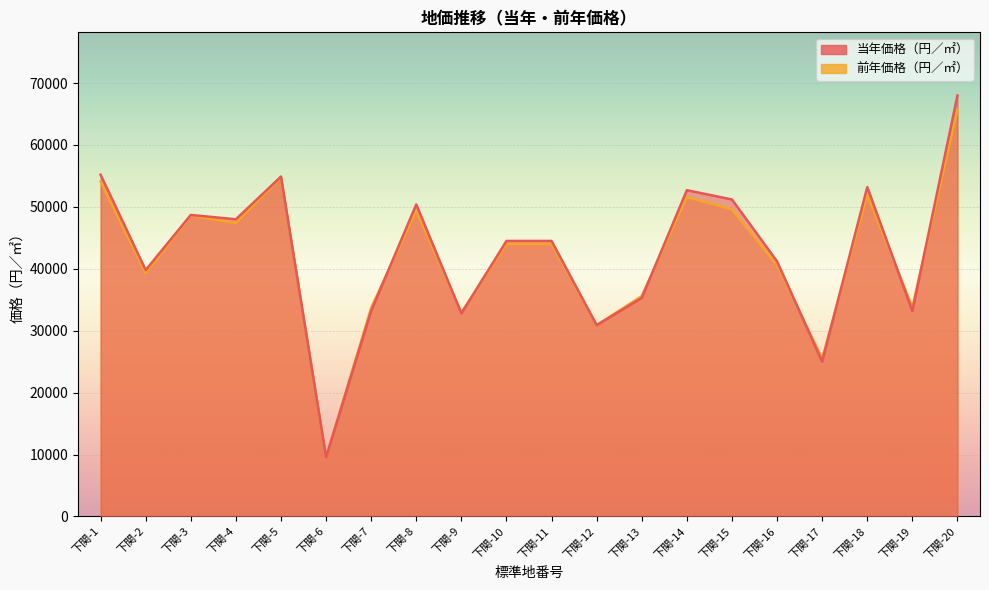

Which series changed the most between 下関-1 and 下関-3?

当年価格（円／㎡）